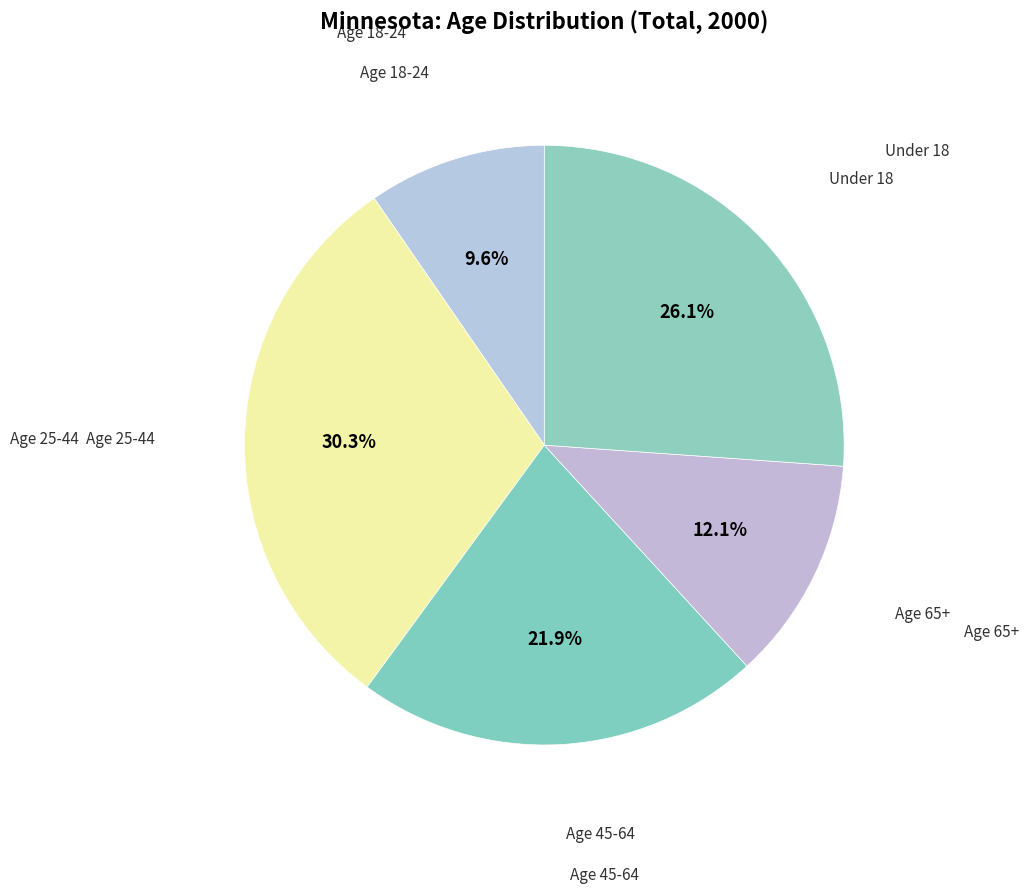

To the nearest percent, what is the difference between the largest and smallest slice percentages?

21%